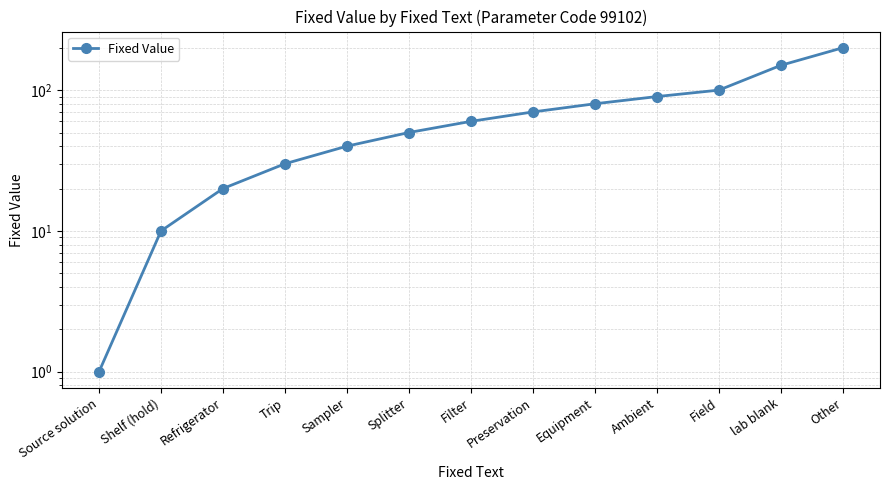

How many data points are less than 60?

6